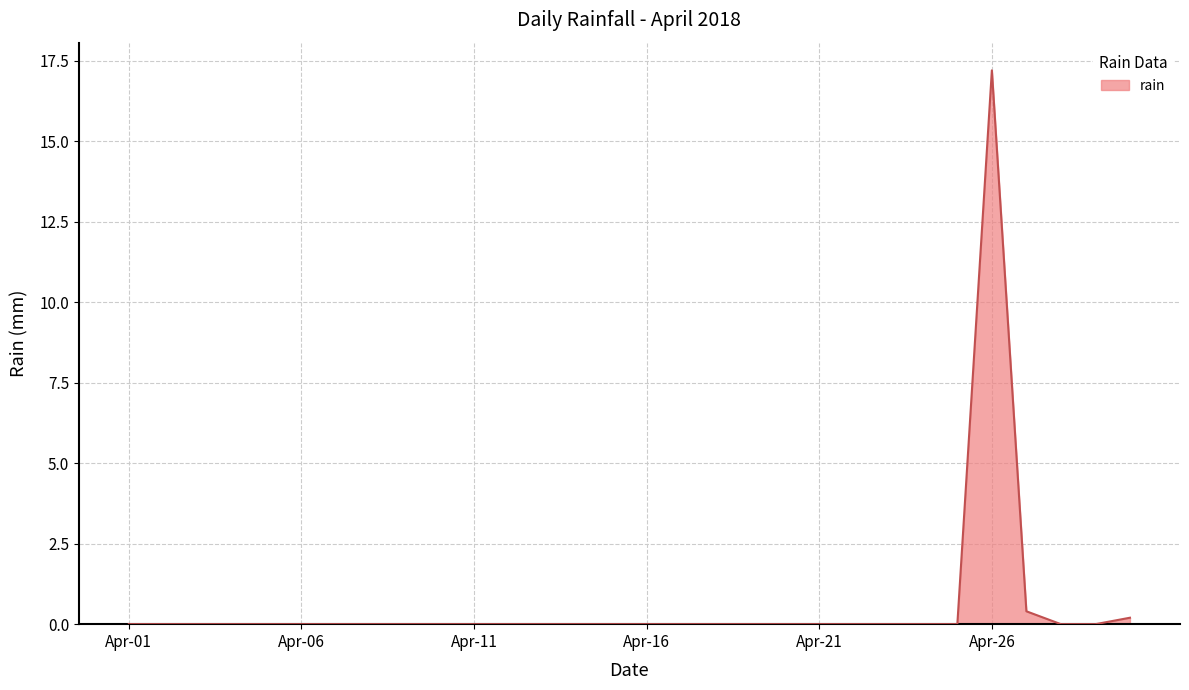

What is the difference between the maximum and minimum values?

17.2